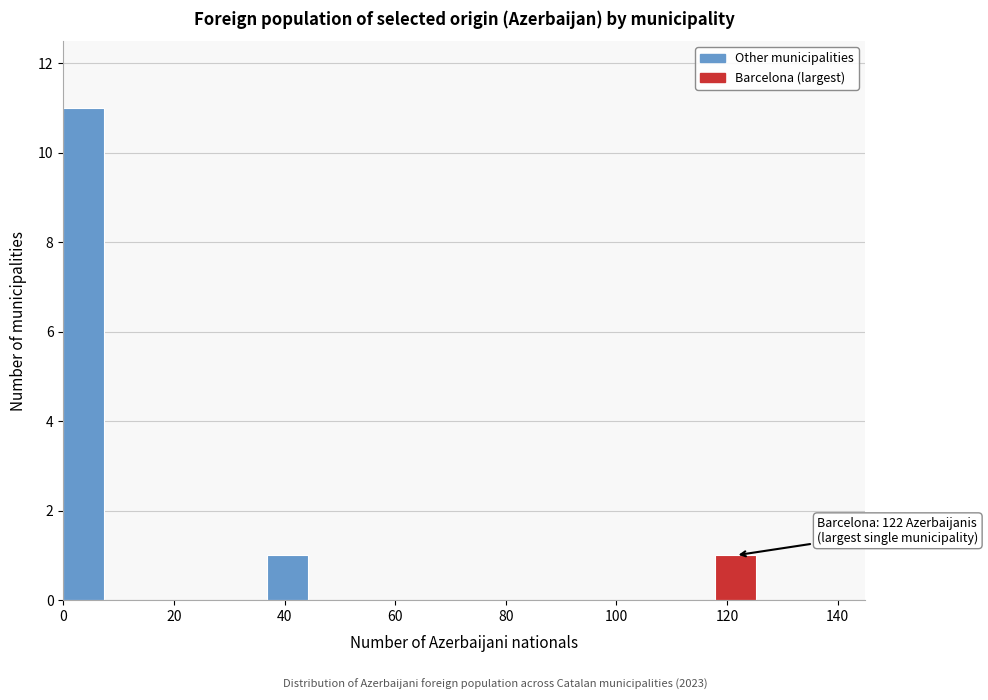

Around what value on the x-axis is the tallest bar? Give the approximate position of its centre, as read against the axis.

4